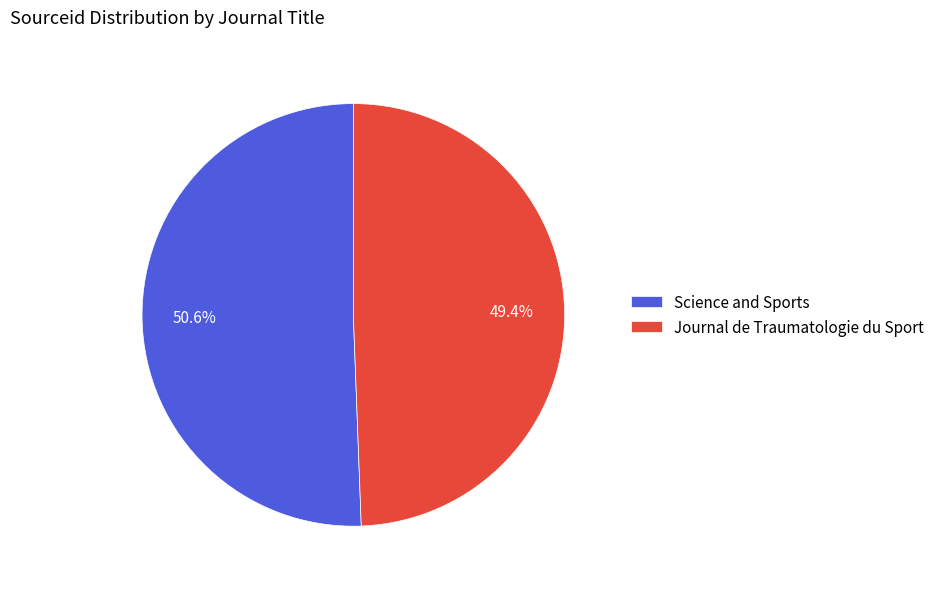

What portion of the pie excludes Journal de Traumatologie du Sport?

50.6%